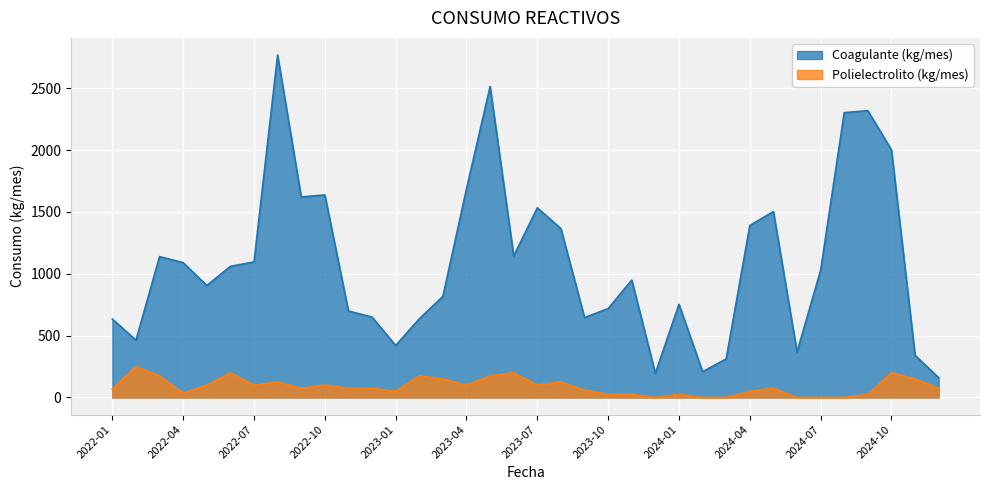

List the series in order of their overall mean, highest first.

Coagulante (kg/mes), Polielectrolito (kg/mes)